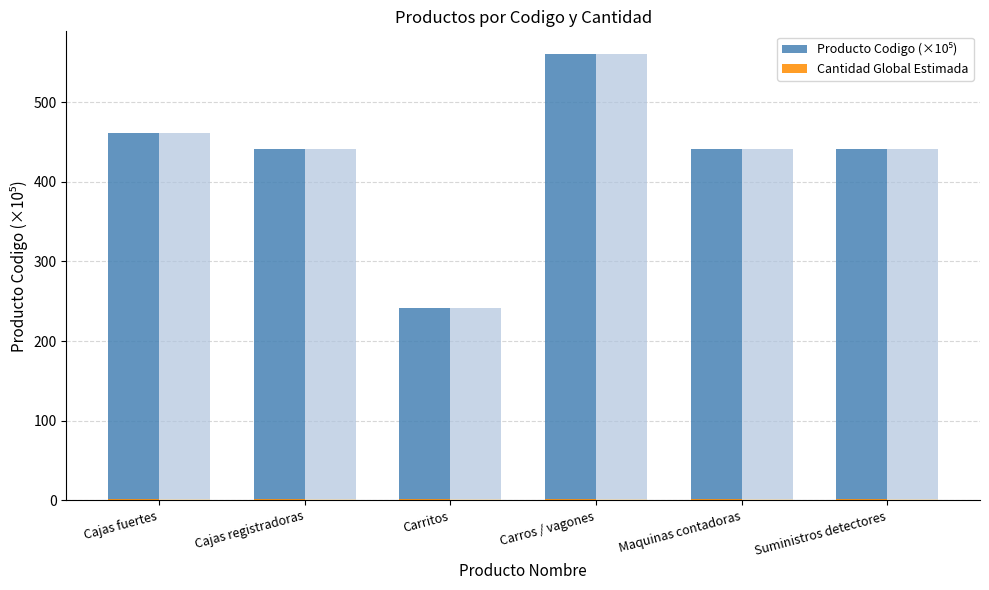

Is it true that Producto Codigo (×10⁵) equals 190.2 at Cajas registradoras?

False